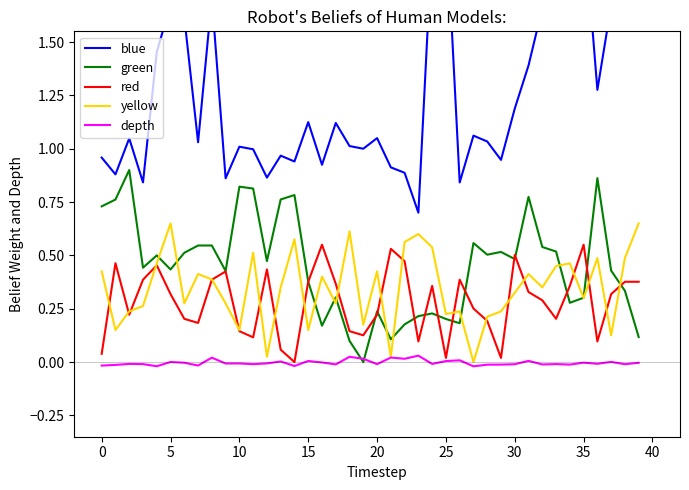

Reading right to left, transcribe all the data shown in this chart.

blue: 2.0	1.7	1.7	1.3	2.1	1.7	1.6	1.7	1.4	1.2	0.9	1.0	1.1	0.8	2.1	2.0	0.7	0.9	0.9	1.0	1.0	1.0	1.1	0.9	1.1	0.9	1.0	0.9	1.0	1.0	0.9	1.7	1.0	1.6	1.7	1.5	0.8	1.0	0.9	1.0
green: 0.1	0.3	0.4	0.9	0.3	0.3	0.5	0.5	0.8	0.5	0.5	0.5	0.6	0.2	0.2	0.2	0.2	0.2	0.1	0.2	0.0	0.1	0.3	0.2	0.4	0.8	0.8	0.5	0.8	0.8	0.4	0.5	0.5	0.5	0.4	0.5	0.4	0.9	0.8	0.7
red: 0.4	0.4	0.3	0.1	0.6	0.4	0.2	0.3	0.3	0.5	0.0	0.2	0.3	0.4	0.0	0.4	0.1	0.5	0.5	0.2	0.1	0.1	0.4	0.6	0.4	0.0	0.1	0.4	0.1	0.1	0.4	0.4	0.2	0.2	0.3	0.5	0.4	0.2	0.5	0.0
yellow: 0.7	0.5	0.1	0.5	0.3	0.5	0.5	0.3	0.4	0.3	0.2	0.2	0.0	0.2	0.2	0.5	0.6	0.6	0.0	0.4	0.2	0.6	0.3	0.4	0.2	0.6	0.3	0.0	0.5	0.2	0.3	0.4	0.4	0.3	0.7	0.5	0.3	0.2	0.2	0.4
depth: -0.0	-0.0	0.0	-0.0	-0.0	-0.0	-0.0	-0.0	0.0	-0.0	-0.0	-0.0	-0.0	0.0	0.0	-0.0	0.0	0.0	0.0	-0.0	0.0	0.0	-0.0	-0.0	0.0	-0.0	0.0	-0.0	-0.0	-0.0	-0.0	0.0	-0.0	-0.0	0.0	-0.0	-0.0	-0.0	-0.0	-0.0